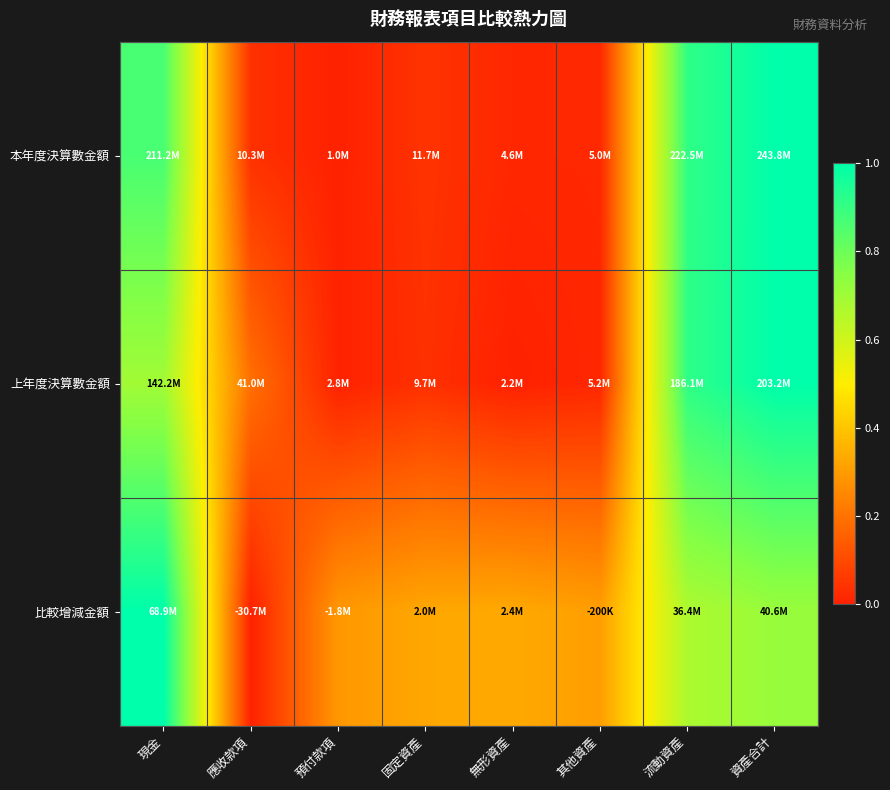

Reading right to left, extract all data points from this chart.

本年度決算數金額: 資產合計=1.0	流動資產=0.9	其他資產=0.0	無形資產=0.0	固定資產=0.0	預付款項=0.0	應收款項=0.0	現金=0.9
上年度決算數金額: 資產合計=1.0	流動資產=0.9	其他資產=0.0	無形資產=0.0	固定資產=0.0	預付款項=0.0	應收款項=0.2	現金=0.7
比較增減金額: 資產合計=0.7	流動資產=0.7	其他資產=0.3	無形資產=0.3	固定資產=0.3	預付款項=0.3	應收款項=0.0	現金=1.0